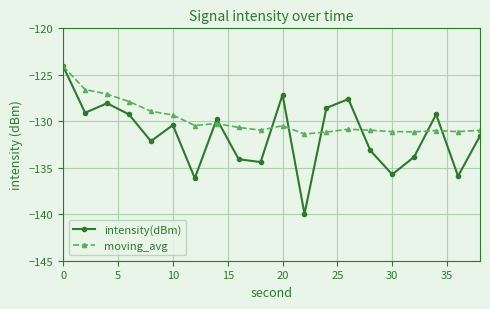

In intensity(dBm), how many points are higher than both neighbors (excluding endpoints)?

6